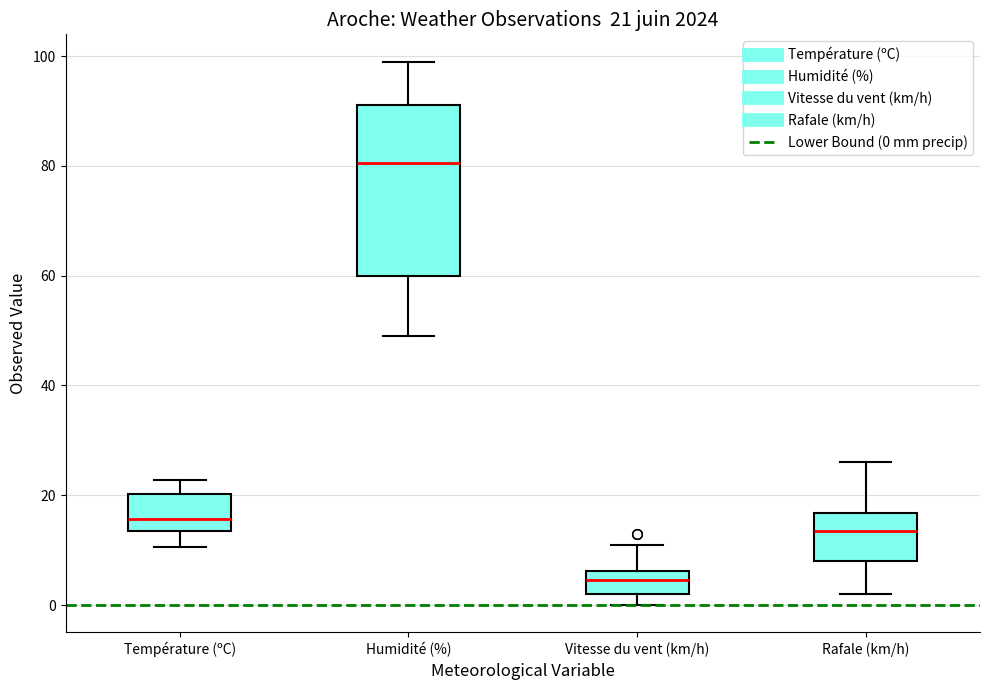

Which box is the tallest, from its lower edge to its upper edge?

Humidité (%)